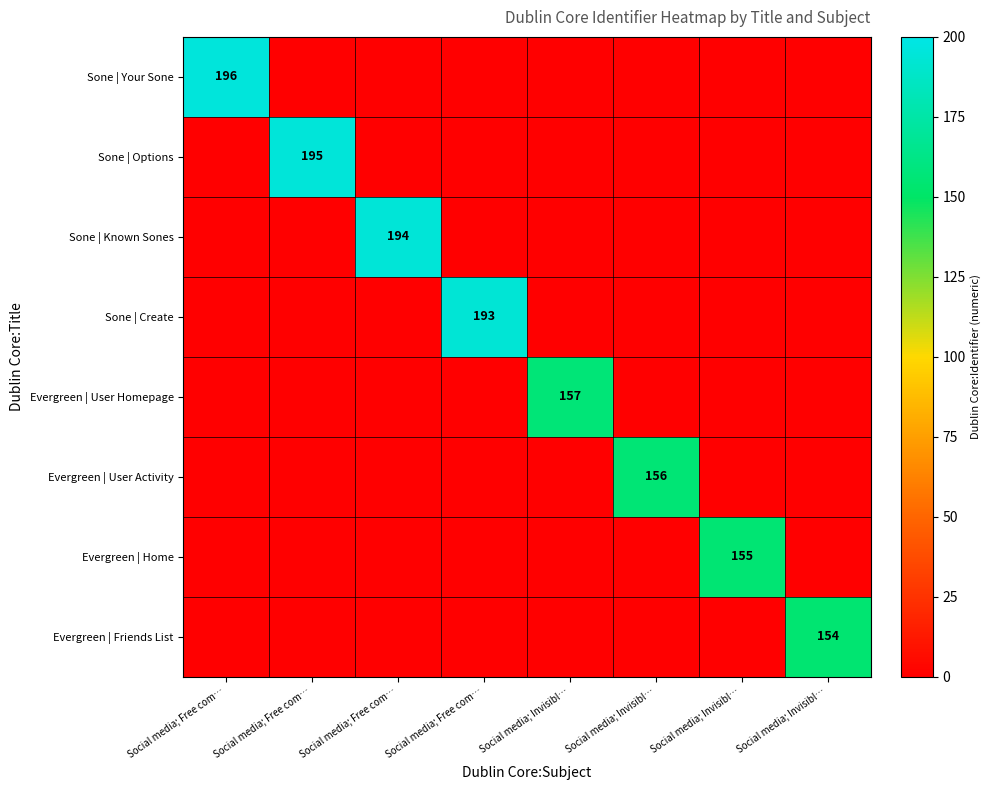

How many values in Sone | Your Sone are above zero?

1